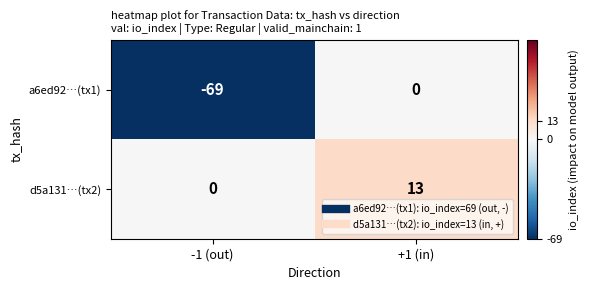

Which series has the largest total across all categories?

d5a131…(tx2)